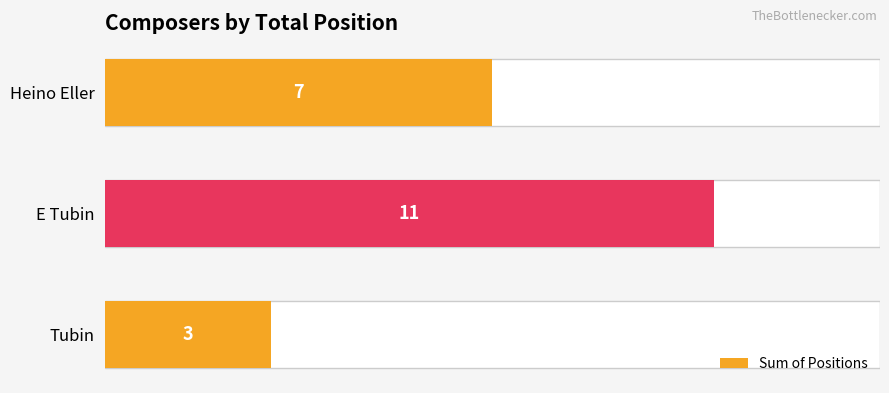

The value at E Tubin is 11. True or false?

True